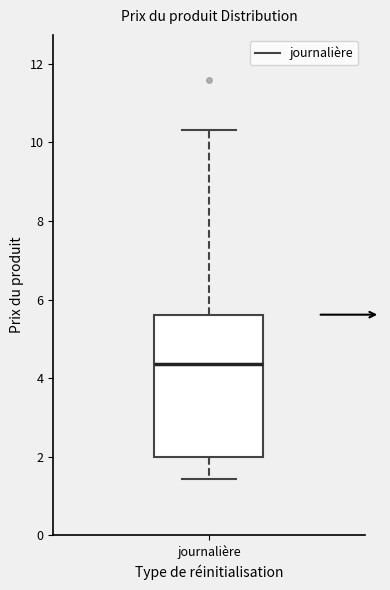

Read this box plot against the y-axis: the position of the median line, the range covered by the box, and the ends of both whiskers. The values are not printed on the chart, so give them approximately, as read against the axis.

median 4.4, box 2.0 to 5.6, whiskers 1.4 to 10.4